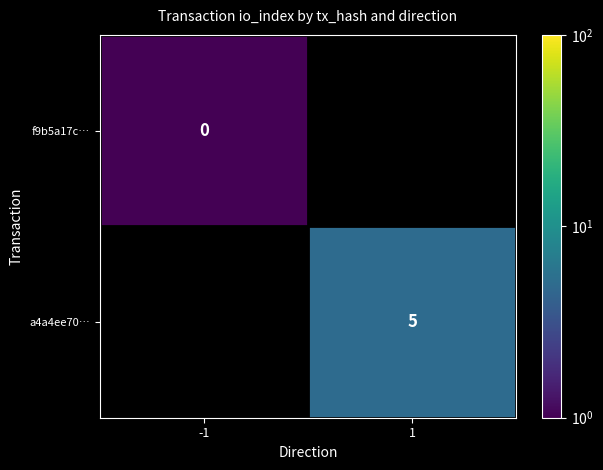

Between 1 and -1, which is larger?

-1